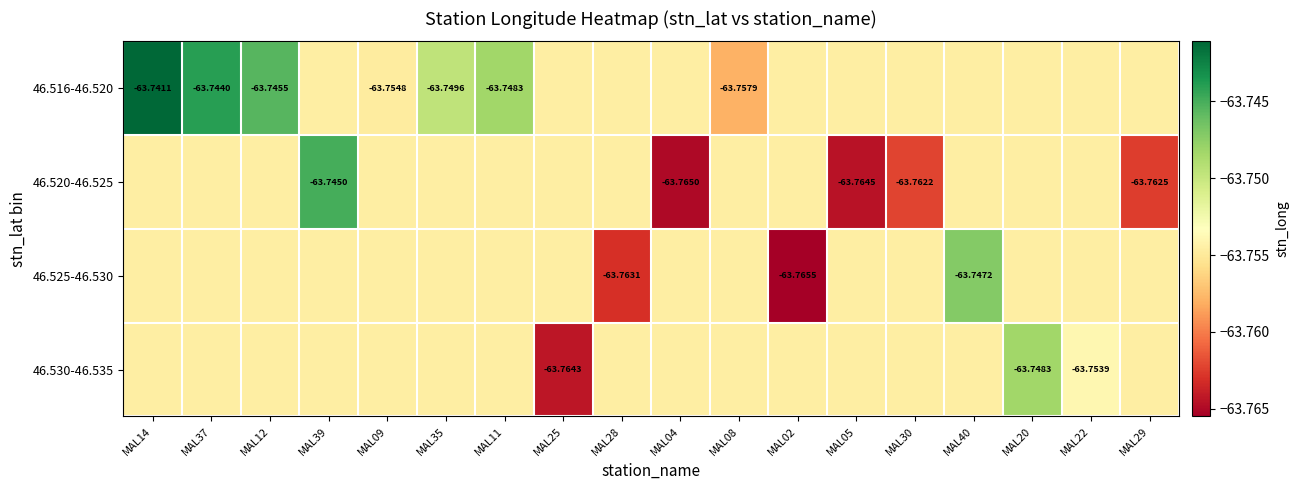

What is the approximate value of 46.525-46.530 at MAL30?

-63.8